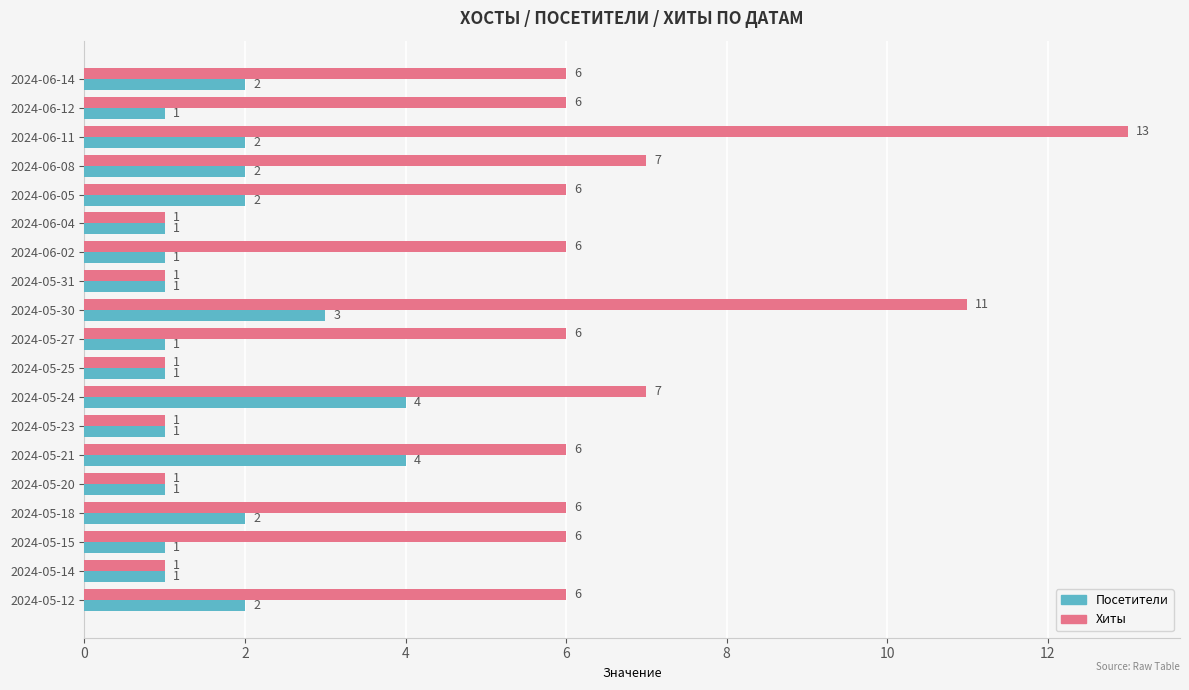

What is the sum of the Хиты values at 2024-05-27 and 2024-05-21?

12